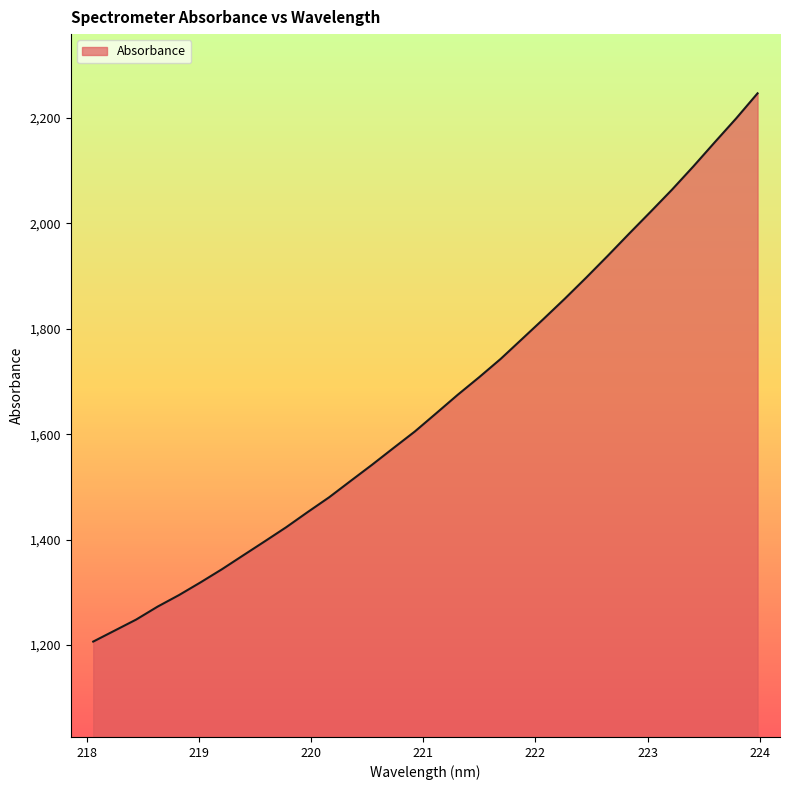

True or false: there are more than 0 points higher than both neighbors.

False